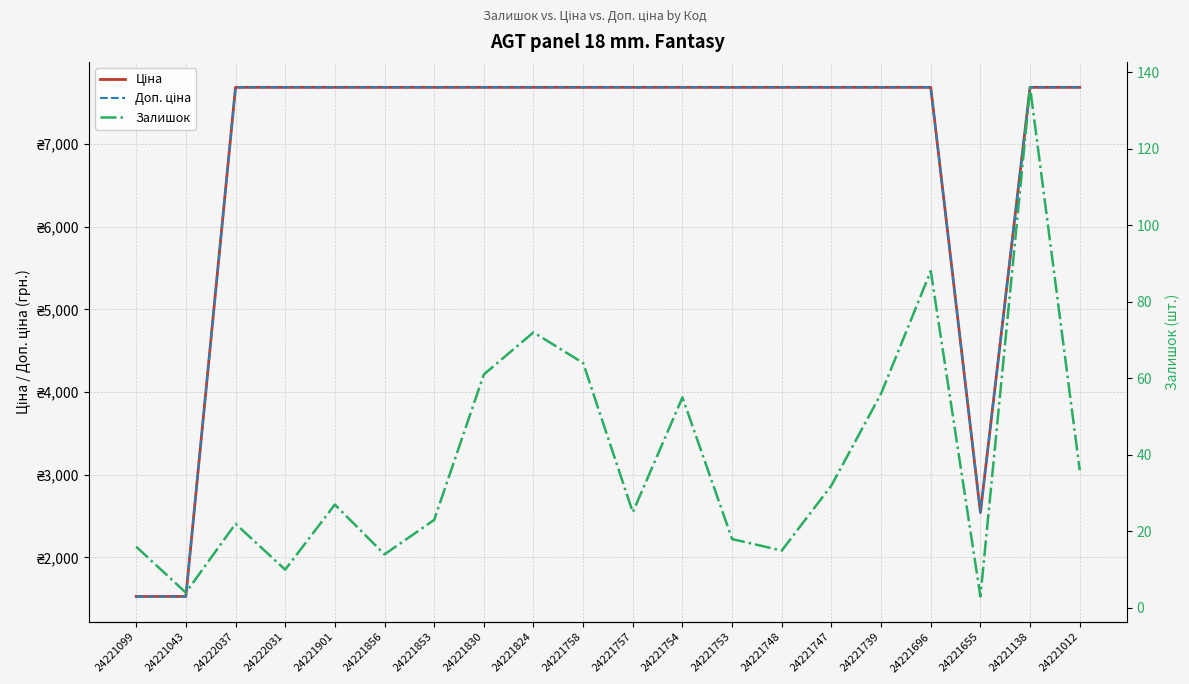

How many lines are shown in the chart?

3